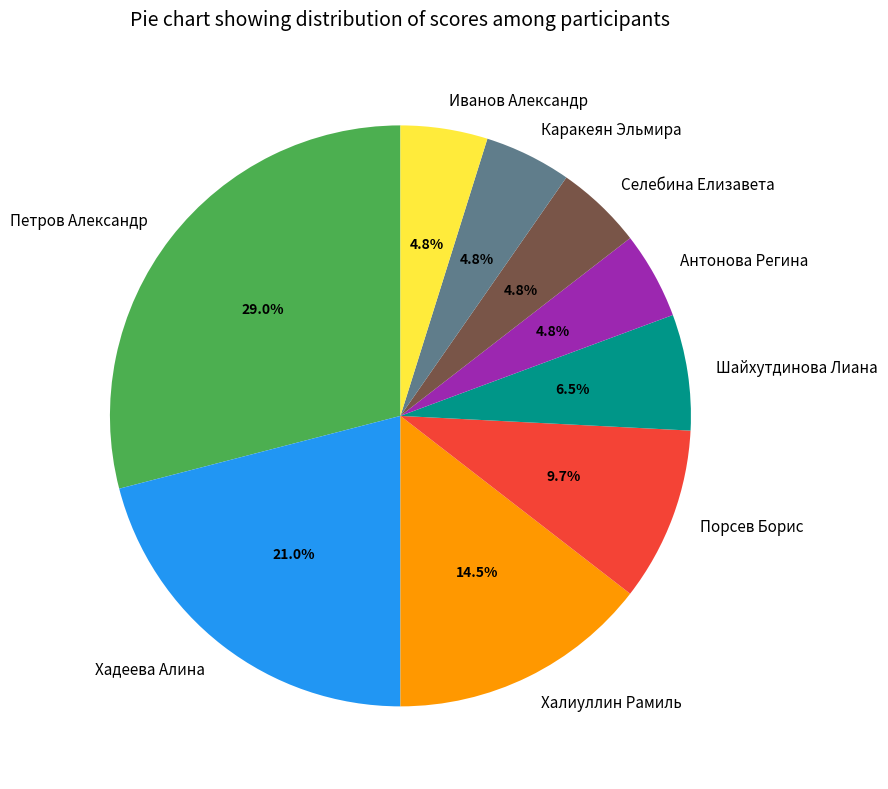

What percentage is NOT represented by Антонова Регина?

95.2%